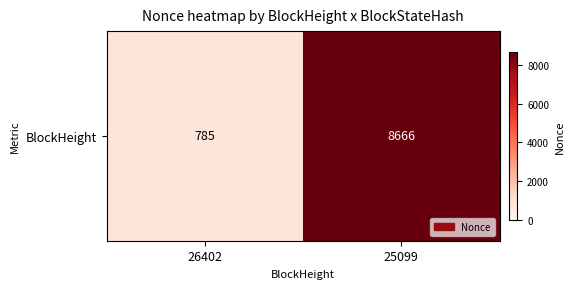

Count the number of categories in the chart.

2